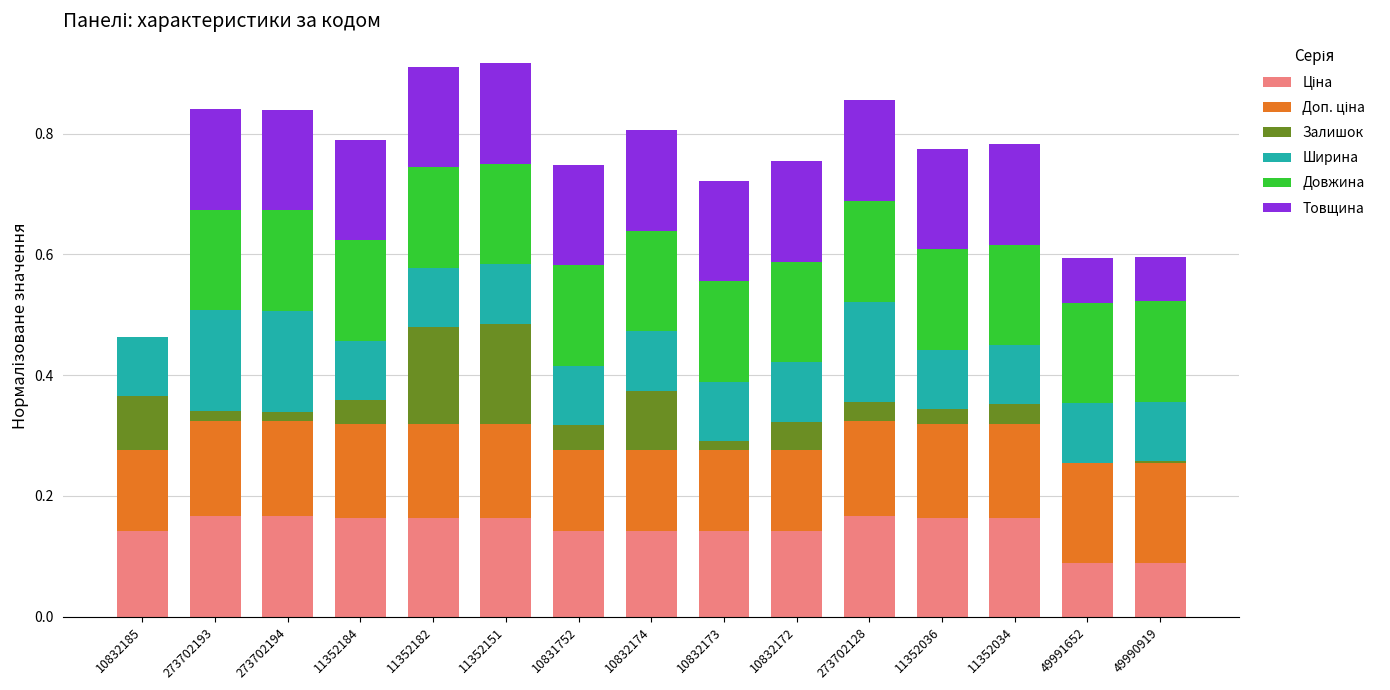

What is the total value across all series at 10832185?

0.5